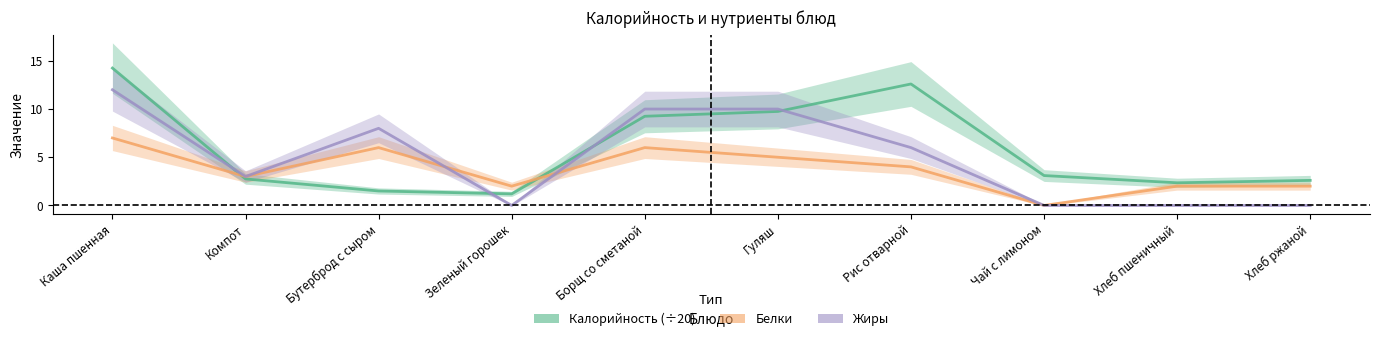

What is the value of the Белки point at the 4th from the left?

2.0